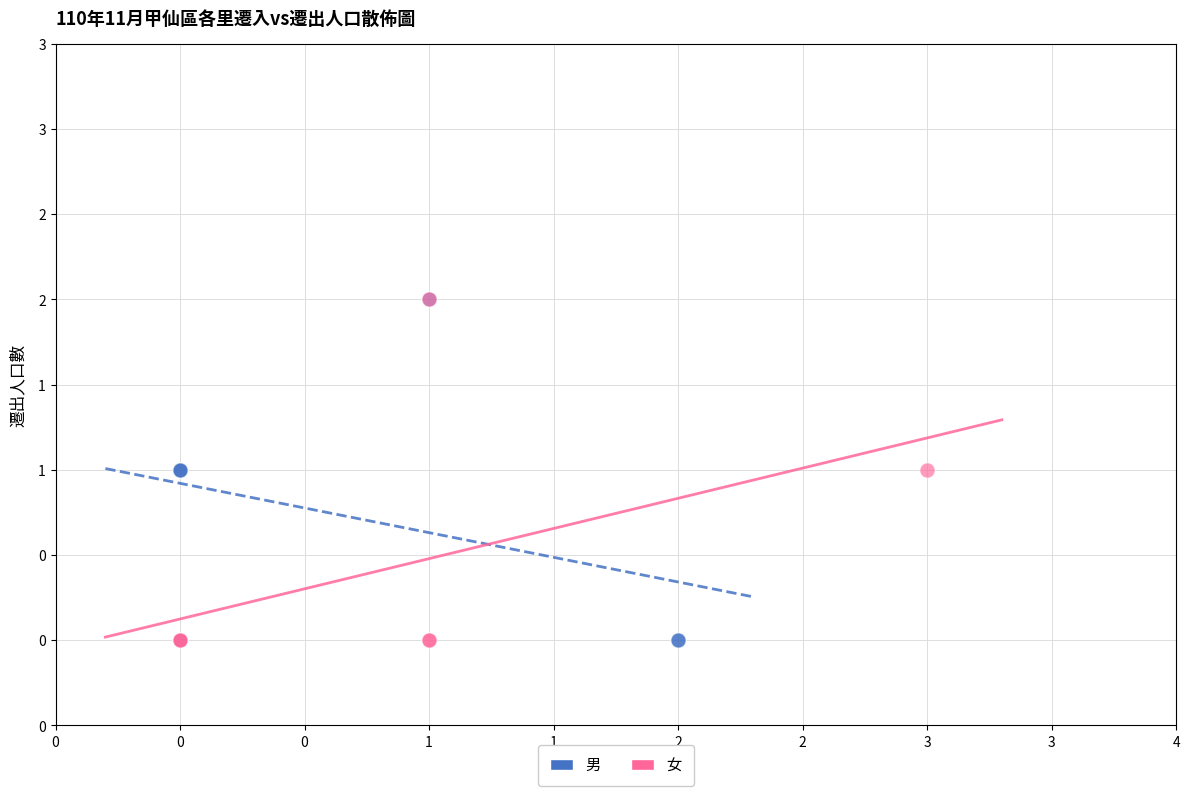

What are all the series names shown in the legend?

男, 女